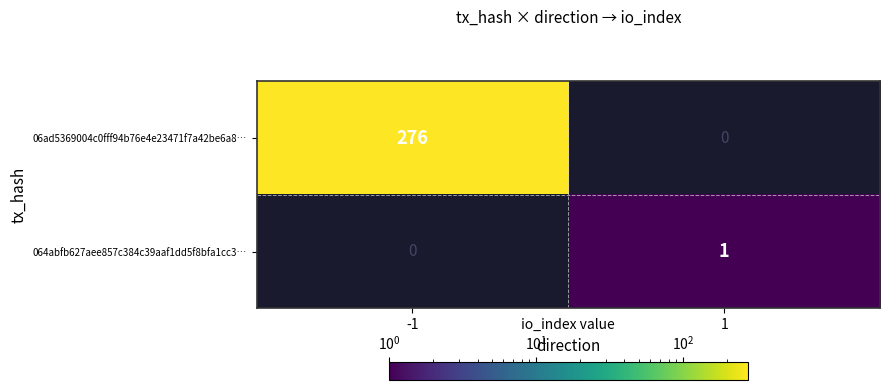

Is the value of 064abfb627aee857c384c39aaf1dd5f8bfa1cc3… at 1 greater than the value of 06ad5369004c0fff94b76e4e23471f7a42be6a8… at -1?

No